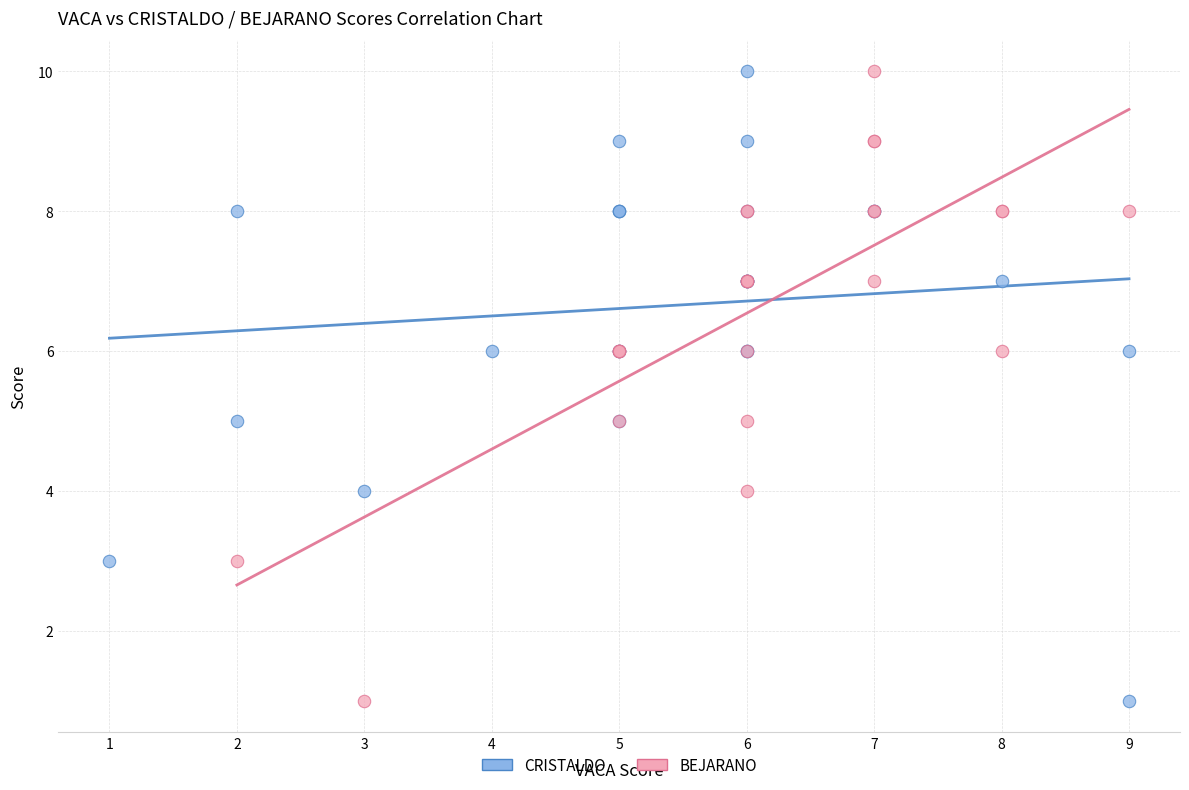

What are all the series names shown in the legend?

CRISTALDO, BEJARANO